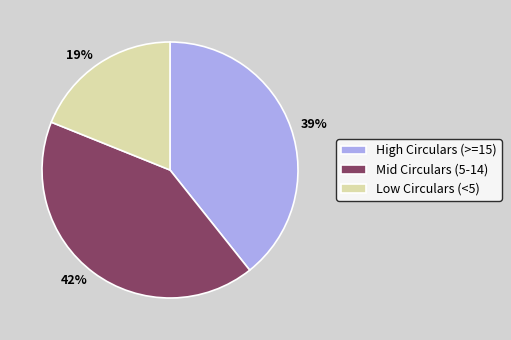

How many slices are in this pie chart?

3